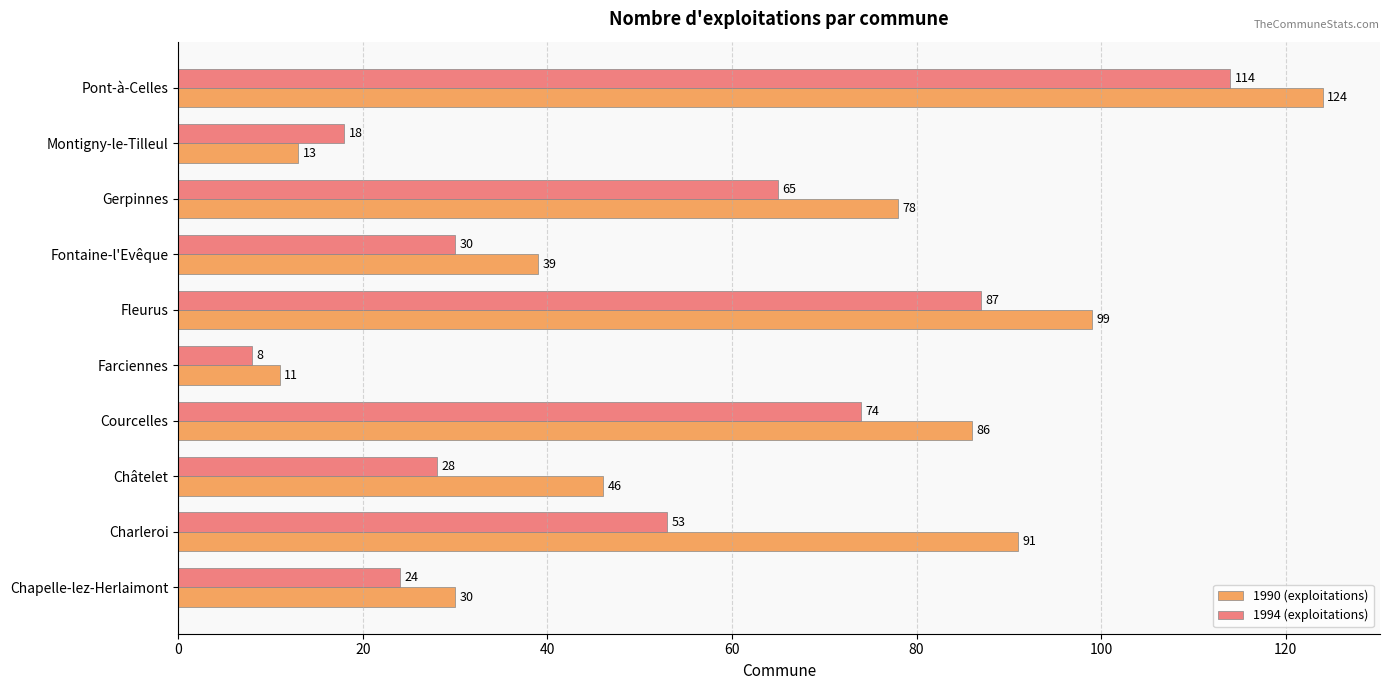

What is the difference between the second highest and second lowest values in the 1990 (exploitations) series?

86